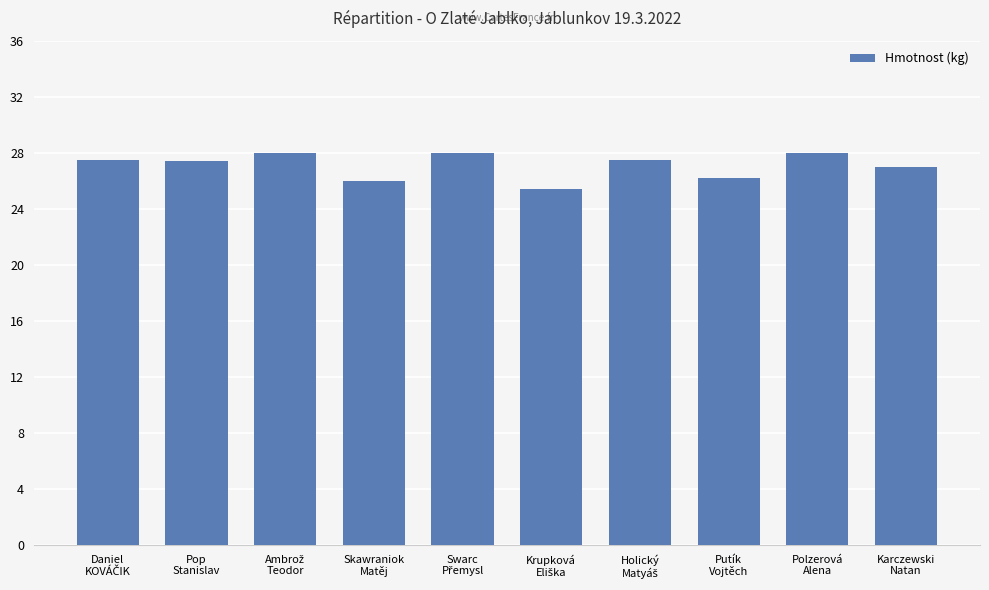

What is the maximum value shown in the chart?

28.0